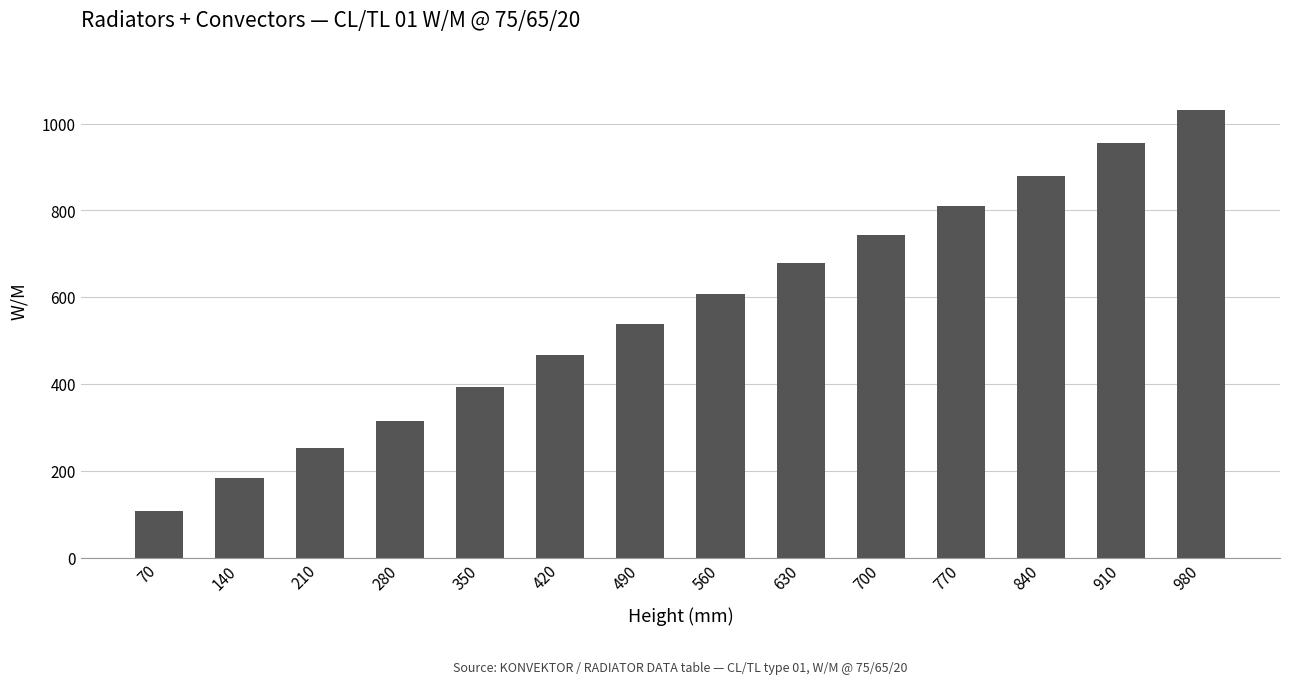

Reading left to right, list all the values displayed in this chart.

108	184	252	315	393	468	538	607	678	744	811	880	955	1031